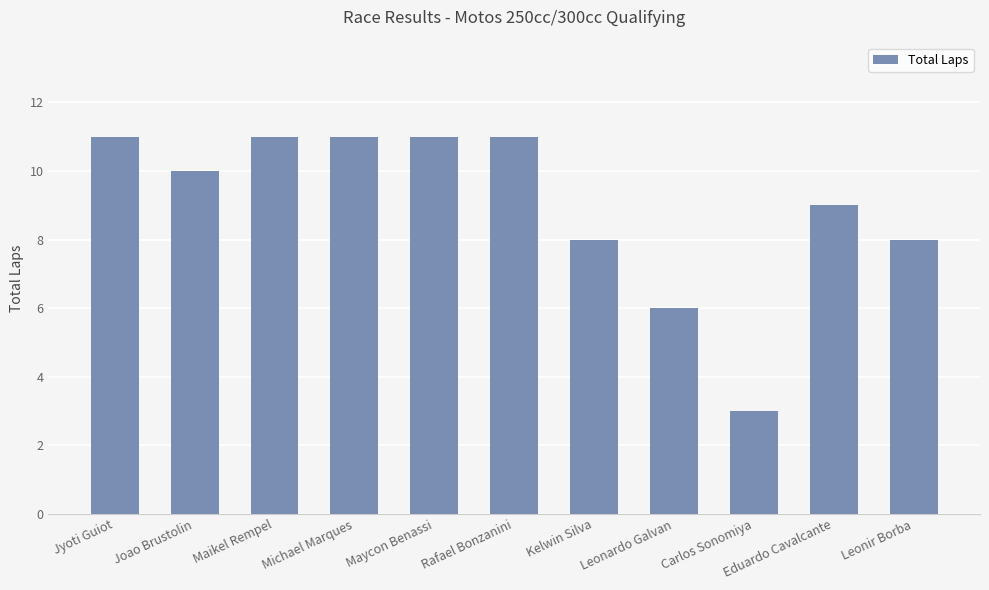

Does the chart contain any negative values?

No